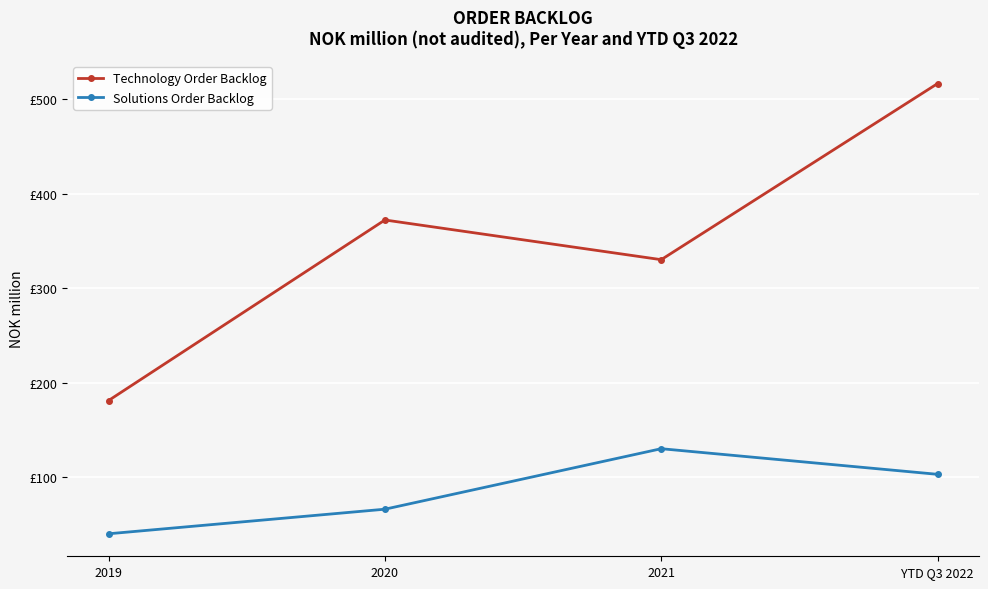

Does the chart have visible grid lines?

Yes